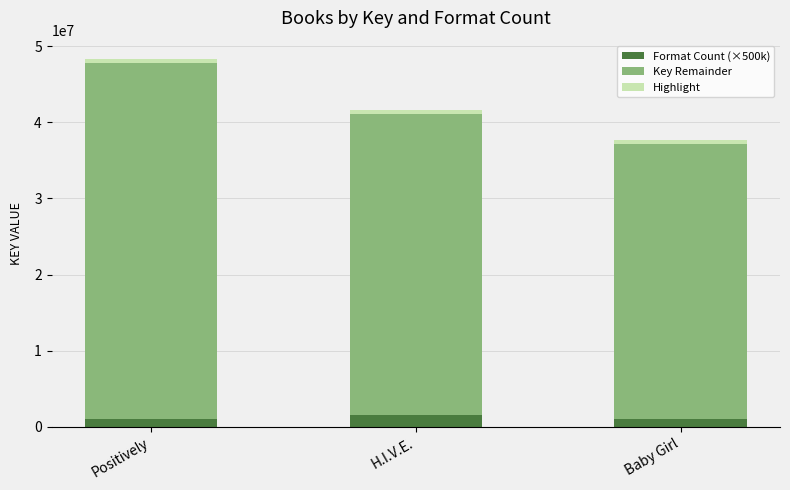

Is it true that Format Count (×500k) equals 1500000 at H.I.V.E.?

True